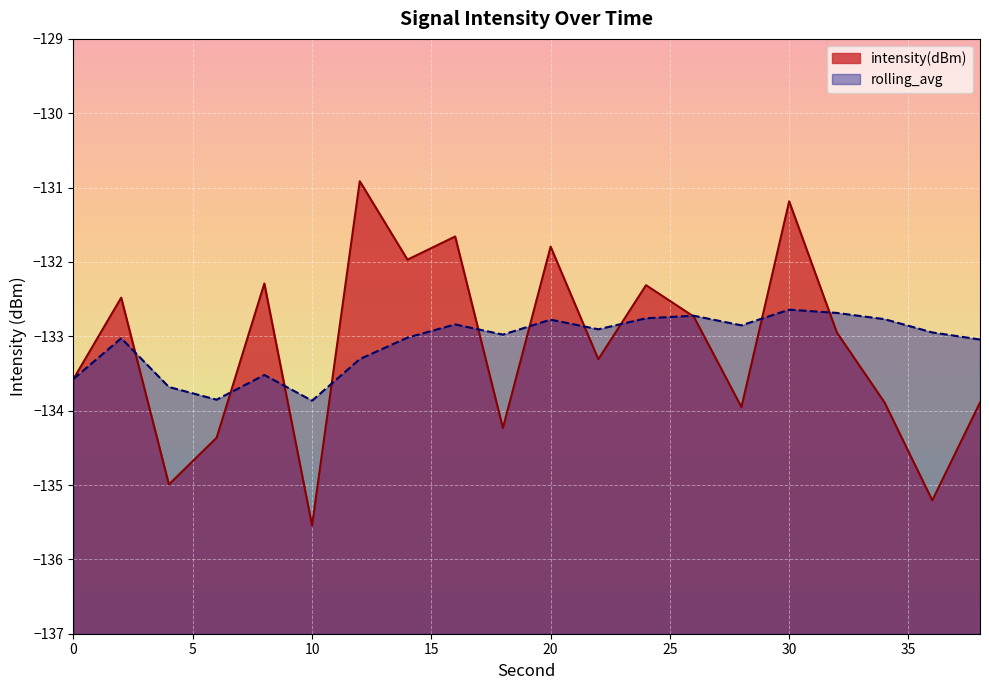

Does the chart display data point markers on the line(s)?

No